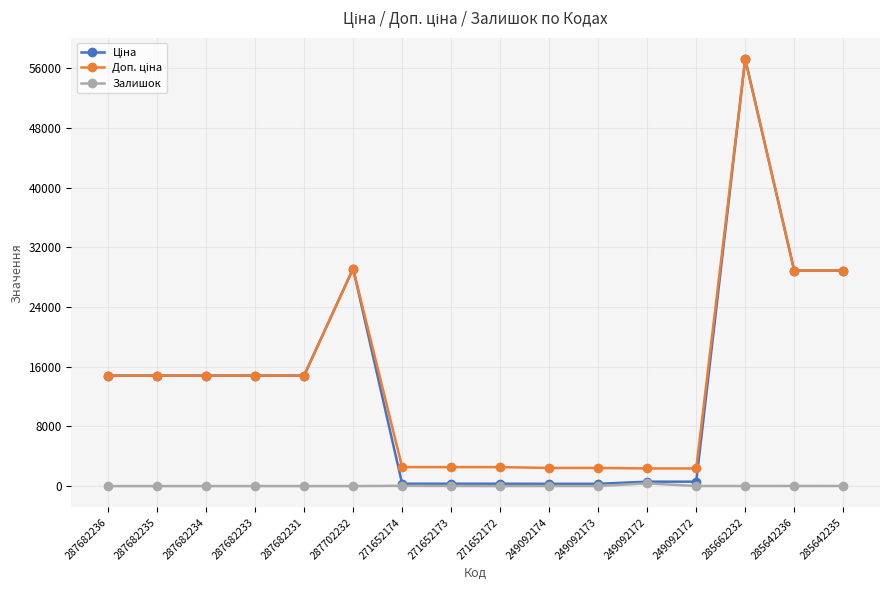

How many lines are shown in the chart?

3